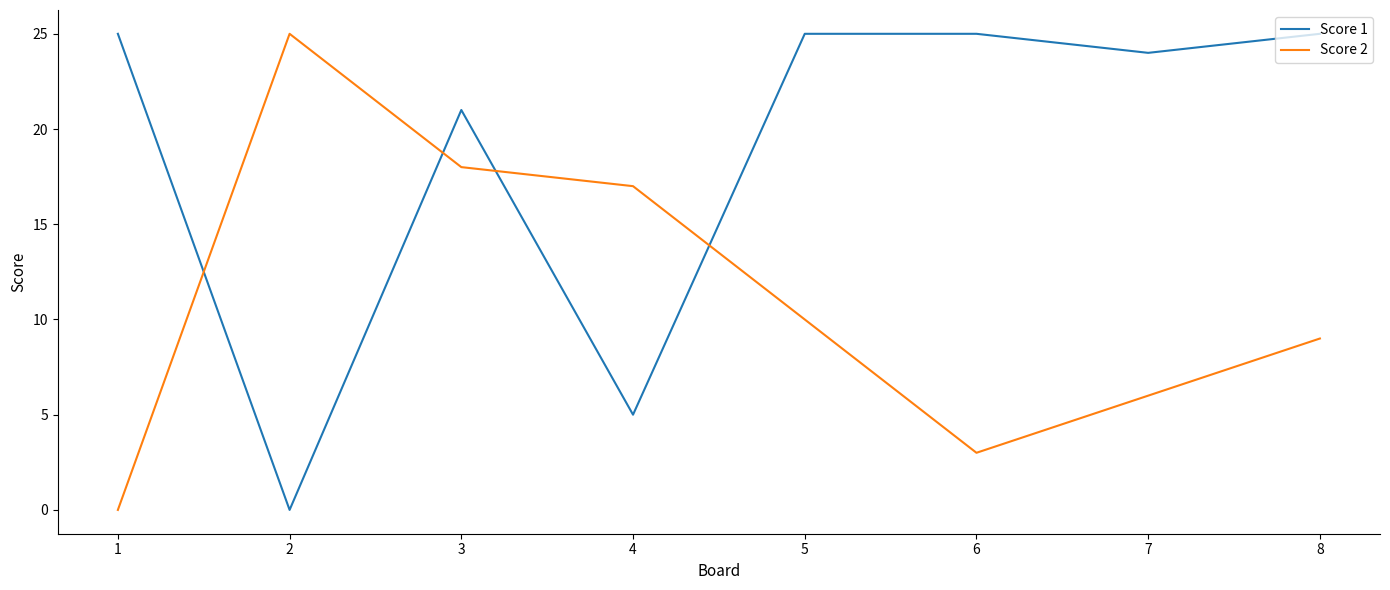

How many interior local valleys does the Score 1 series have?

3